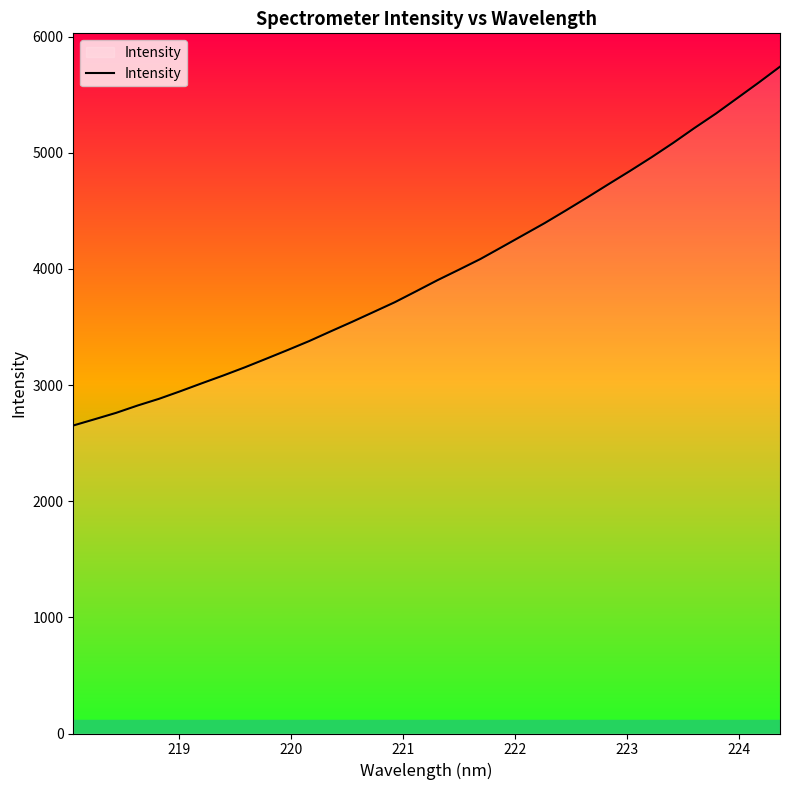

What is the minimum value shown in the chart?

2651.9